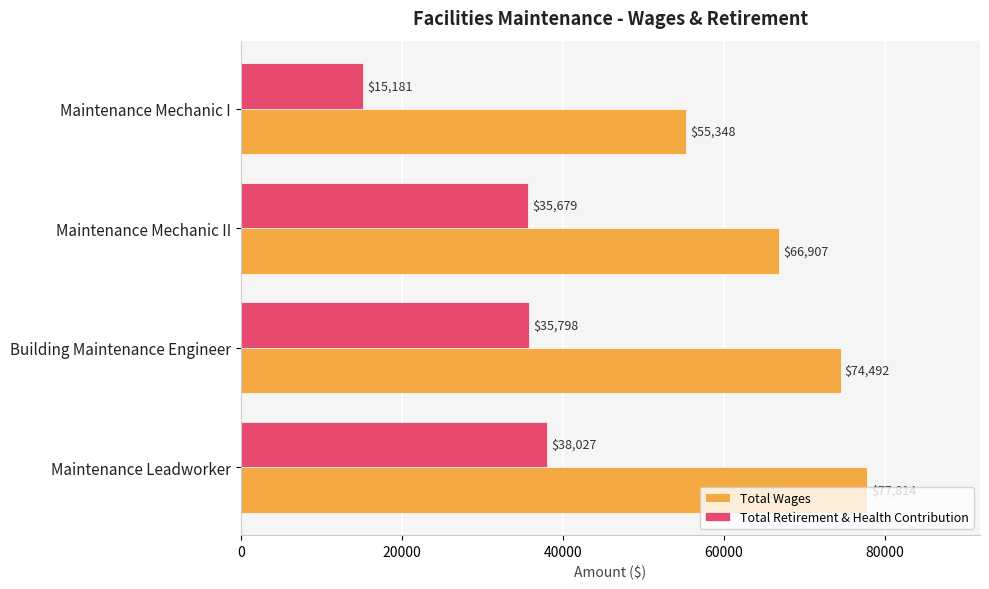

Which category has the lowest value across all series?

Maintenance Mechanic I